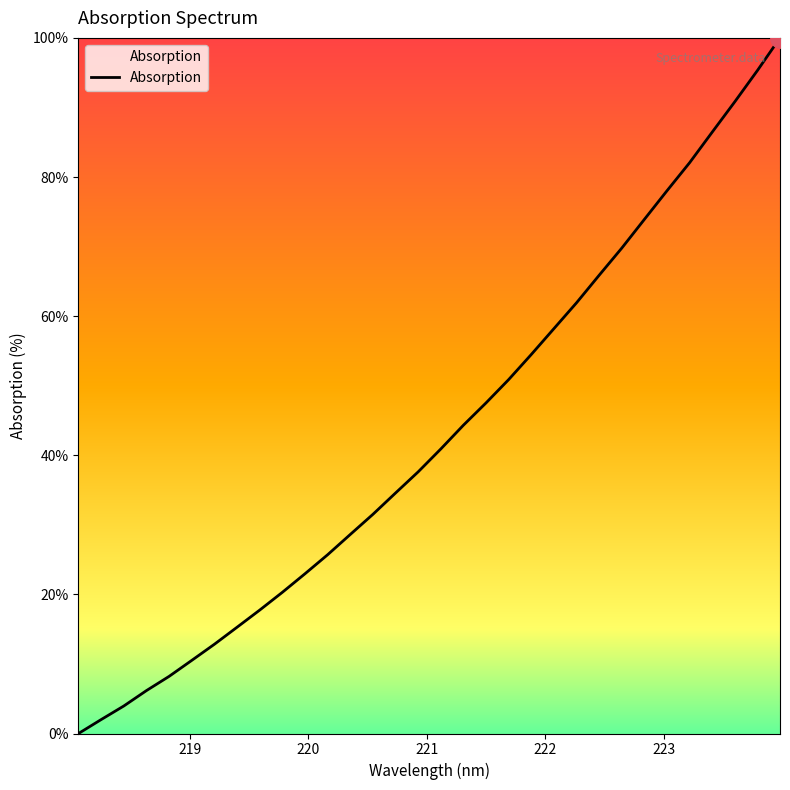

What is the maximum value shown in the chart?

100.0